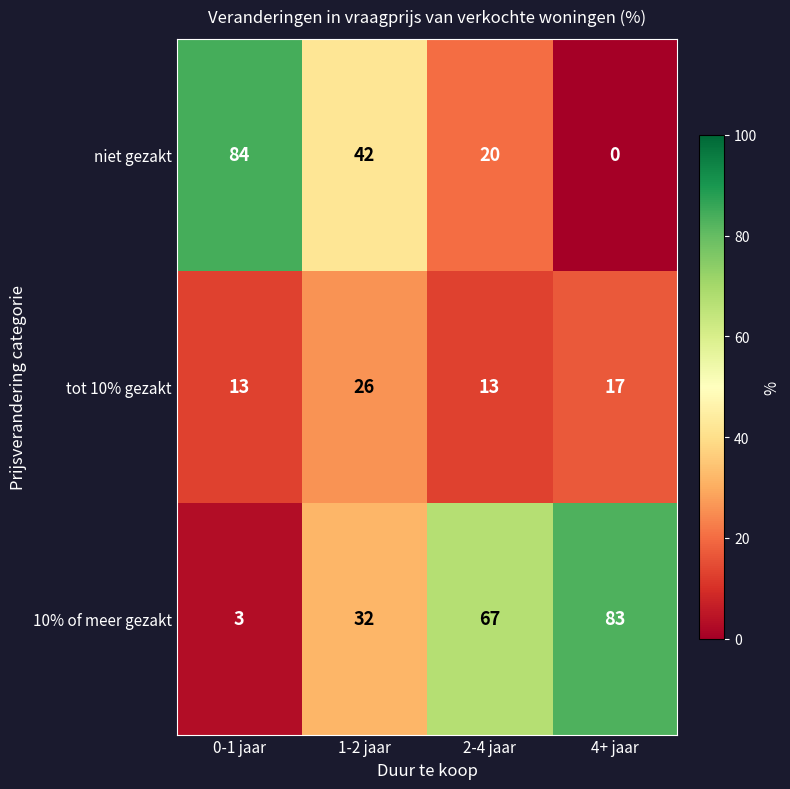

What is the difference between the highest and lowest values at 4+ jaar?

83